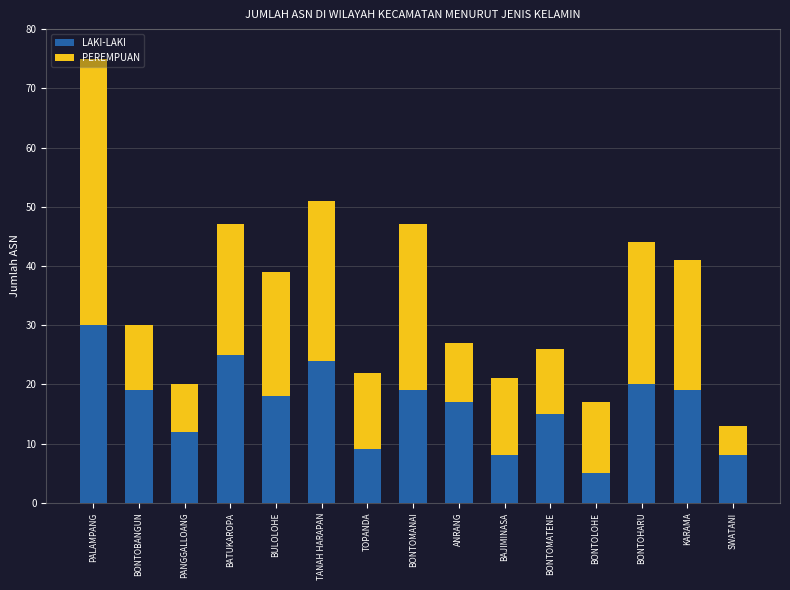

At which category is the sum across all series the highest?

PALAMPANG